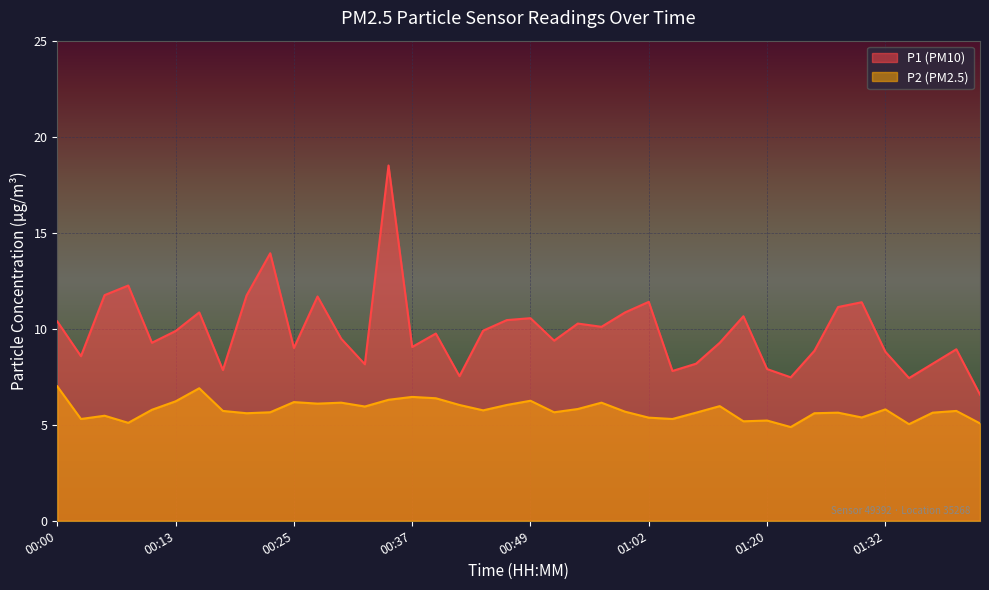

What is the spread (max minus min) of values at 00:08?

7.2